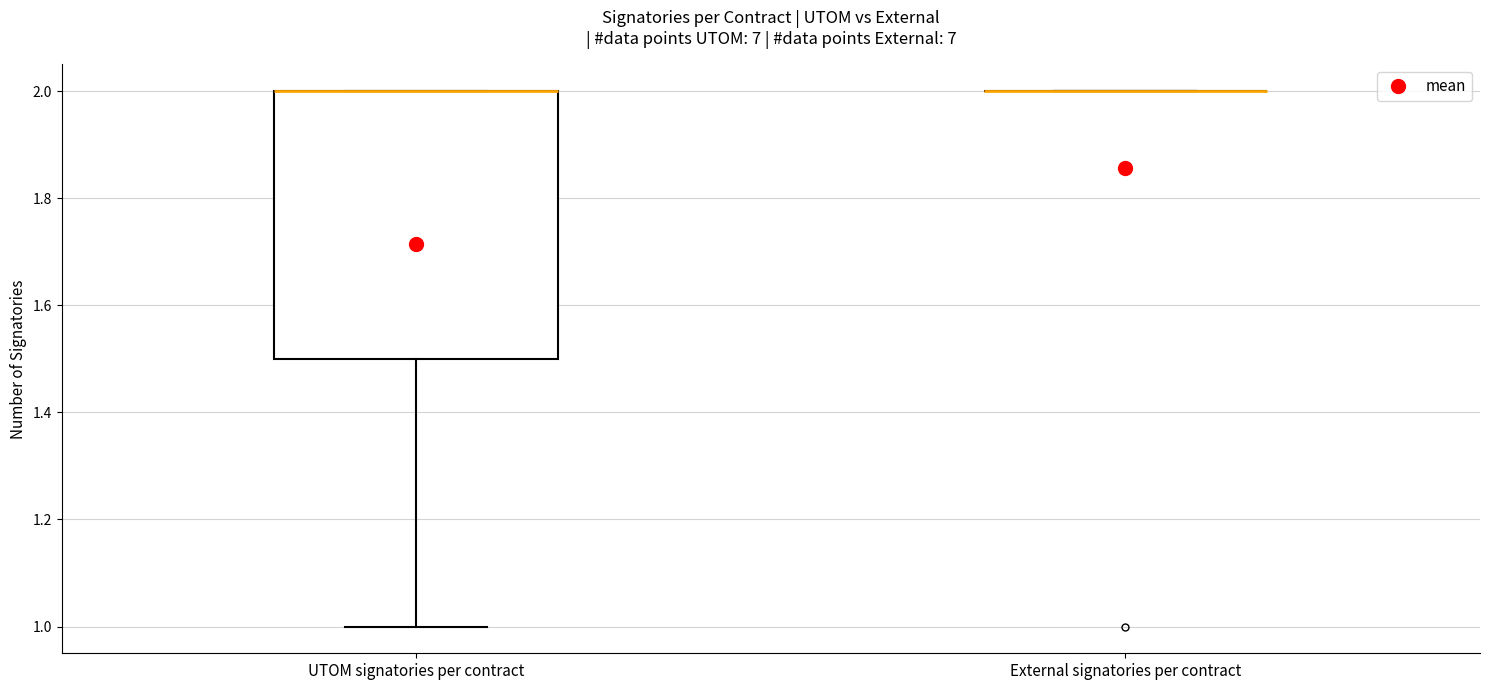

Reading left to right, read every box against the y-axis: the position of its median line, the range the box covers, and the ends of its whiskers. The values are not printed on the chart, so give them approximately, as read against the axis.

UTOM signatories per contract: median 2.0 (drawn on the box's upper edge), box 1.5 to 2.0, whiskers 1.0 to 2.0
External signatories per contract: box collapsed to a line at 2.0, whiskers 2.0 to 2.0